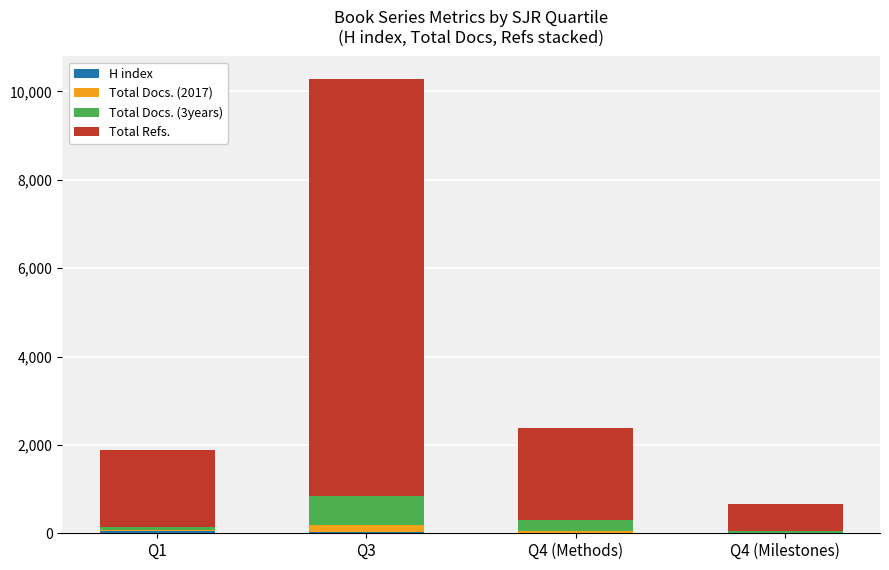

At which category is the sum across all series the highest?

Q3